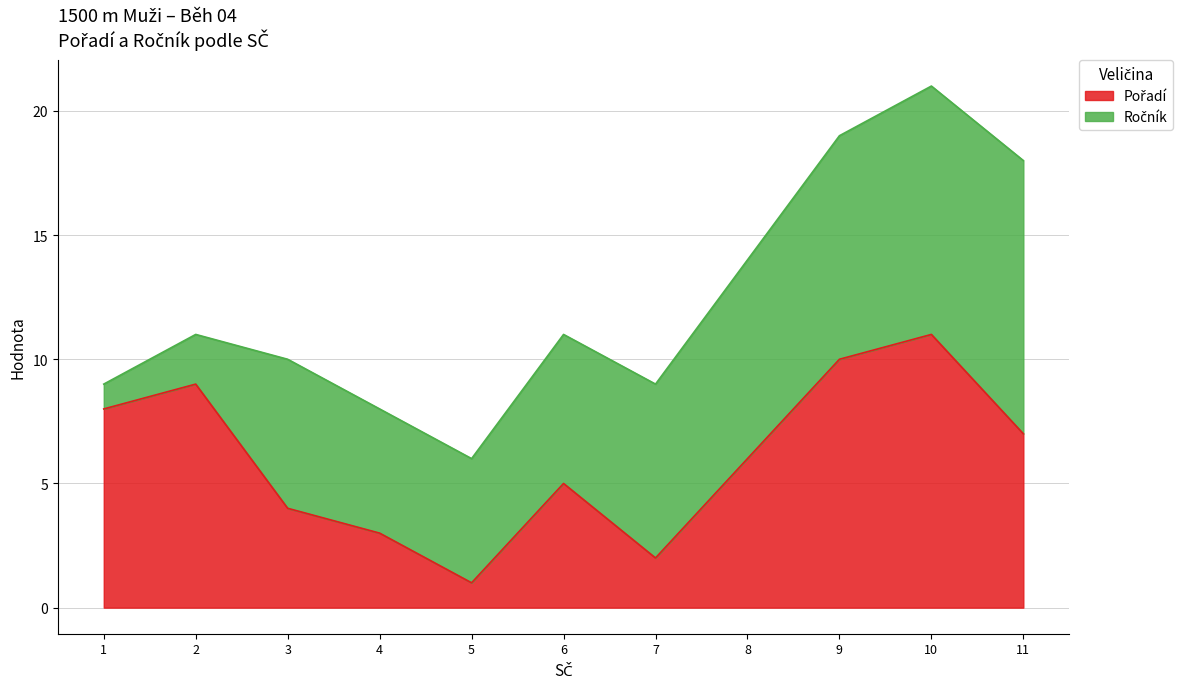

At which category is the sum across all series the highest?

10